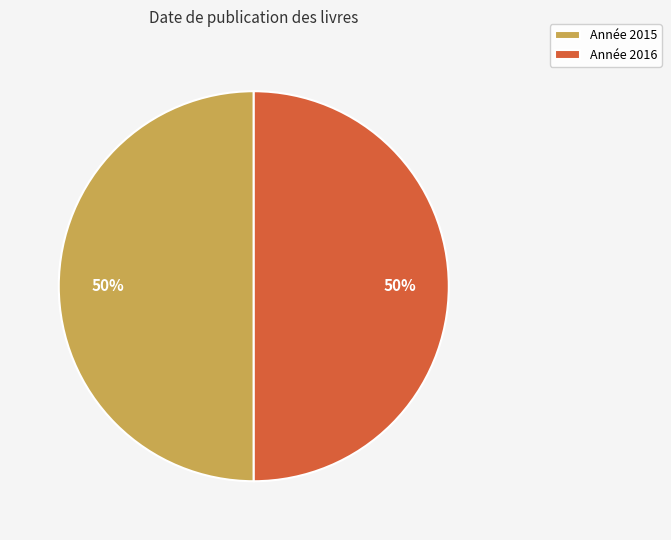

What is the ratio of the value at Année 2015 to the value at Année 2016?

1.0